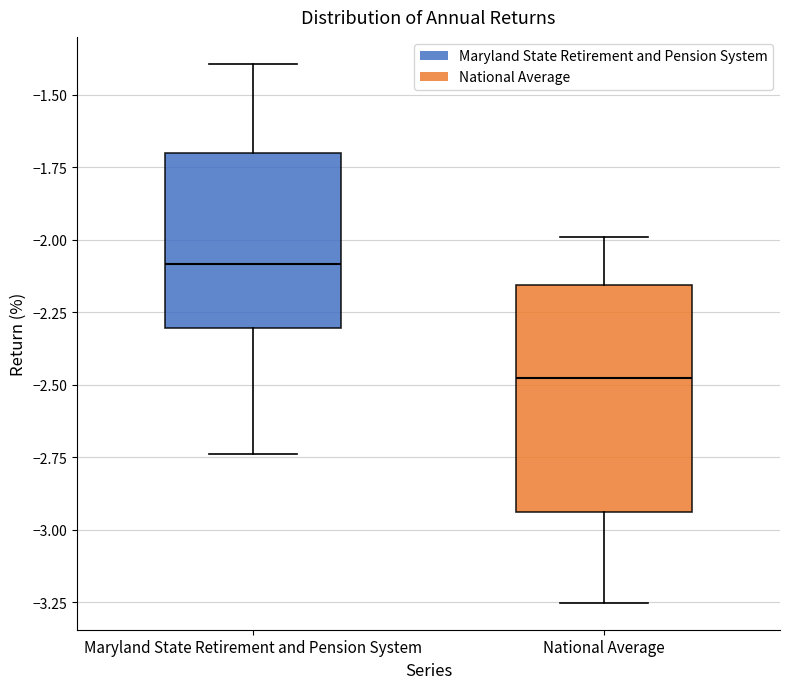

Which box is the tallest, from its lower edge to its upper edge?

National Average